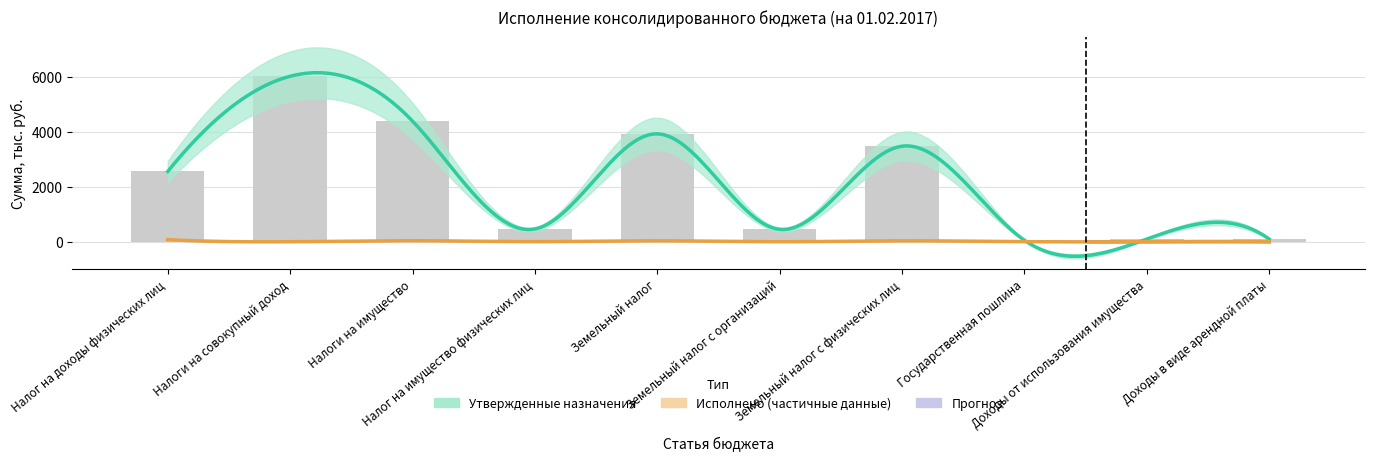

Rank the categories by value from lowest to highest.

Государственная пошлина, Доходы в виде арендной платы, Доходы от использования имущества, Земельный налог с организаций, Налог на имущество физических лиц, Налог на доходы физических лиц, Земельный налог с физических лиц, Земельный налог, Налоги на имущество, Налоги на совокупный доход